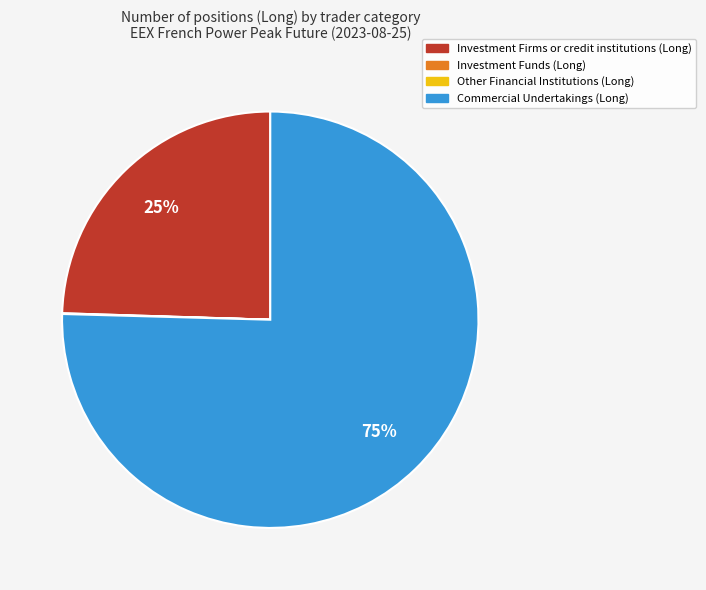

True or false: Commercial Undertakings (Long) accounts for 81% of the total.

False